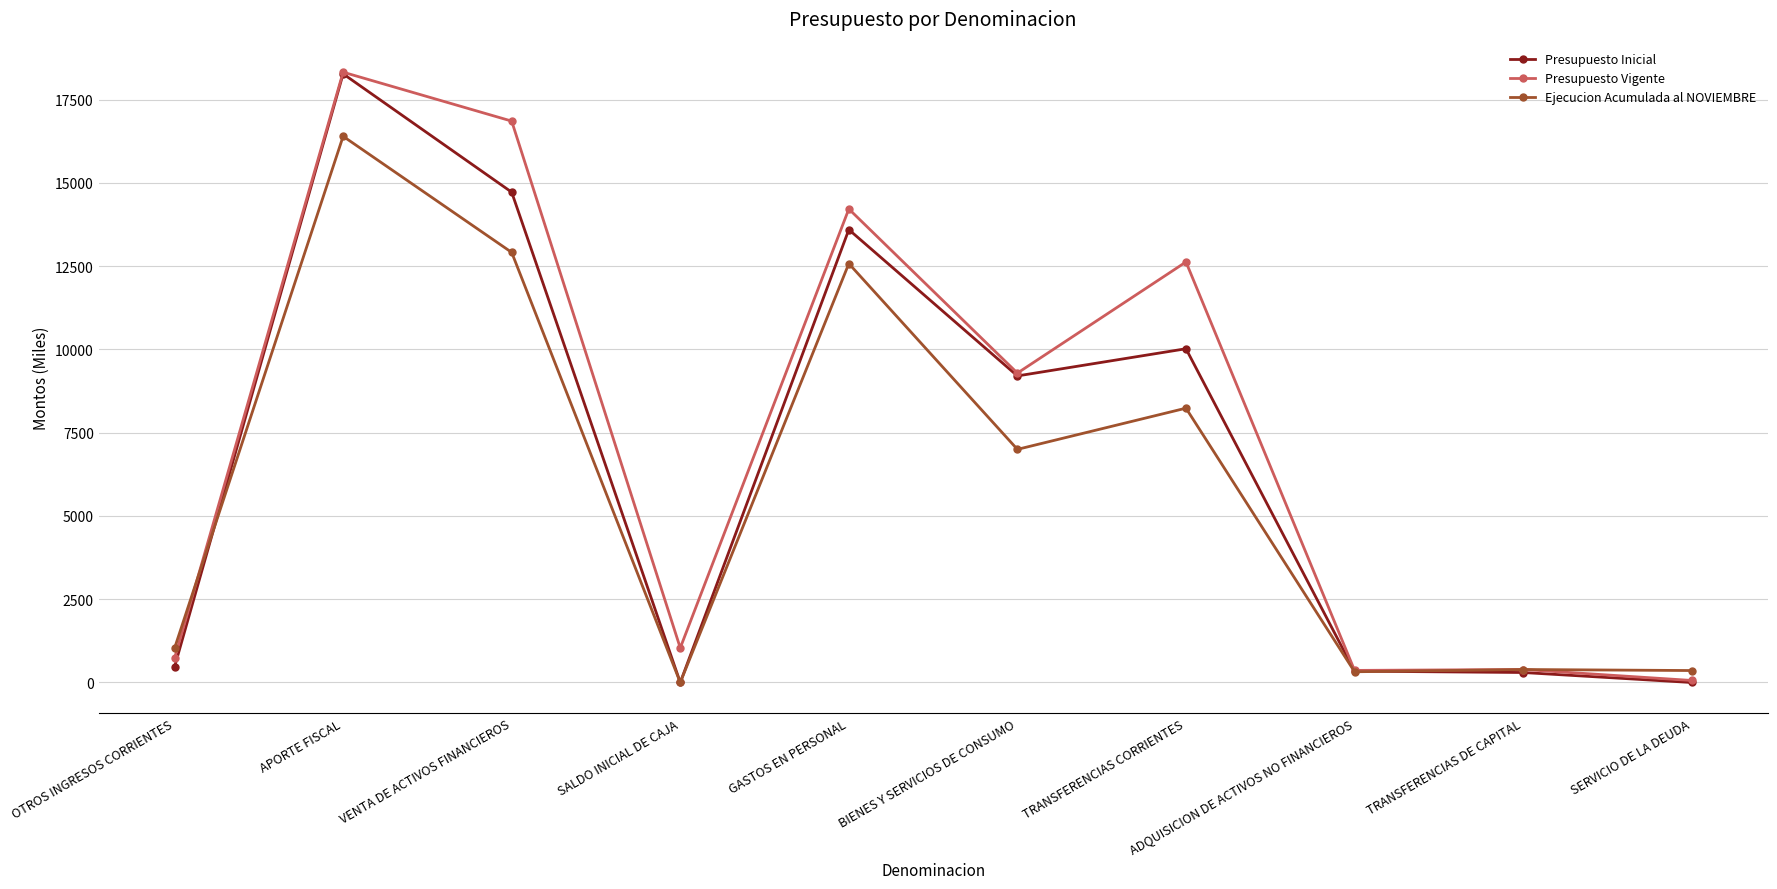

What is the average value of the Presupuesto Vigente series?

7390